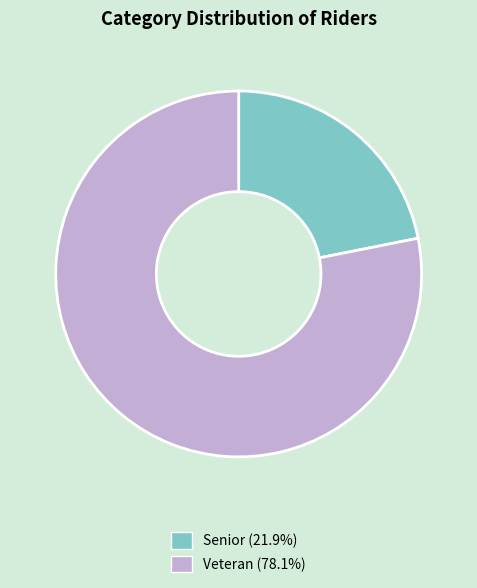

Approximately how many times larger is the value at Senior compared to Veteran?

0.3